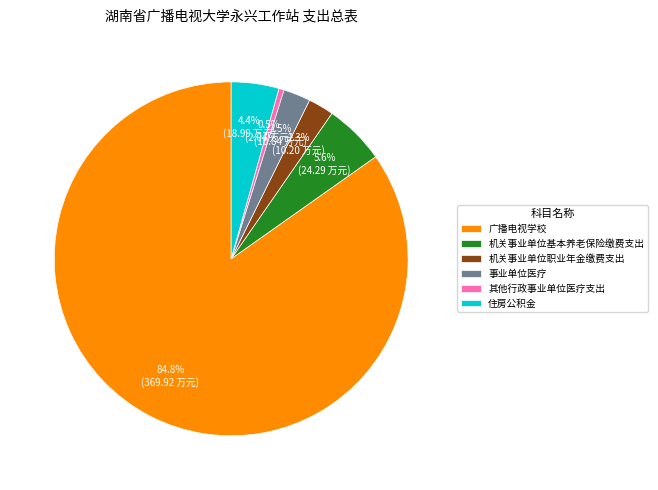

How many slices are in this pie chart?

6